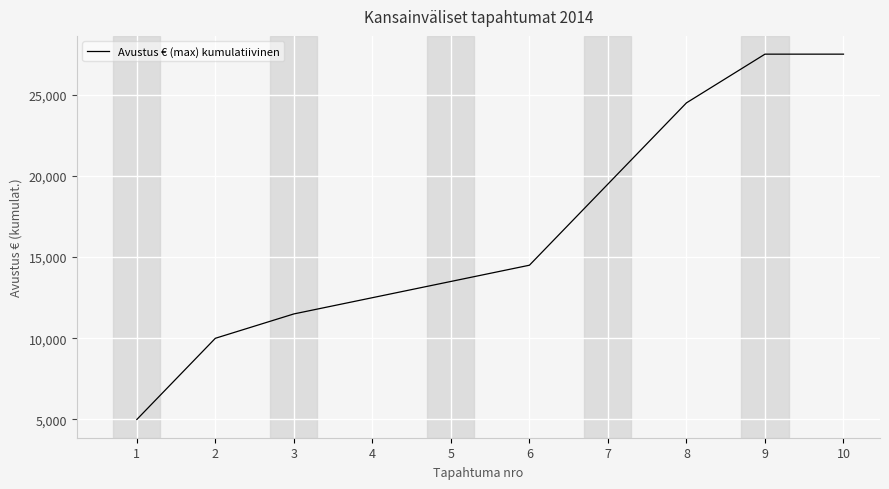

What is the ratio of the value at 3 to the value at 4?

0.9